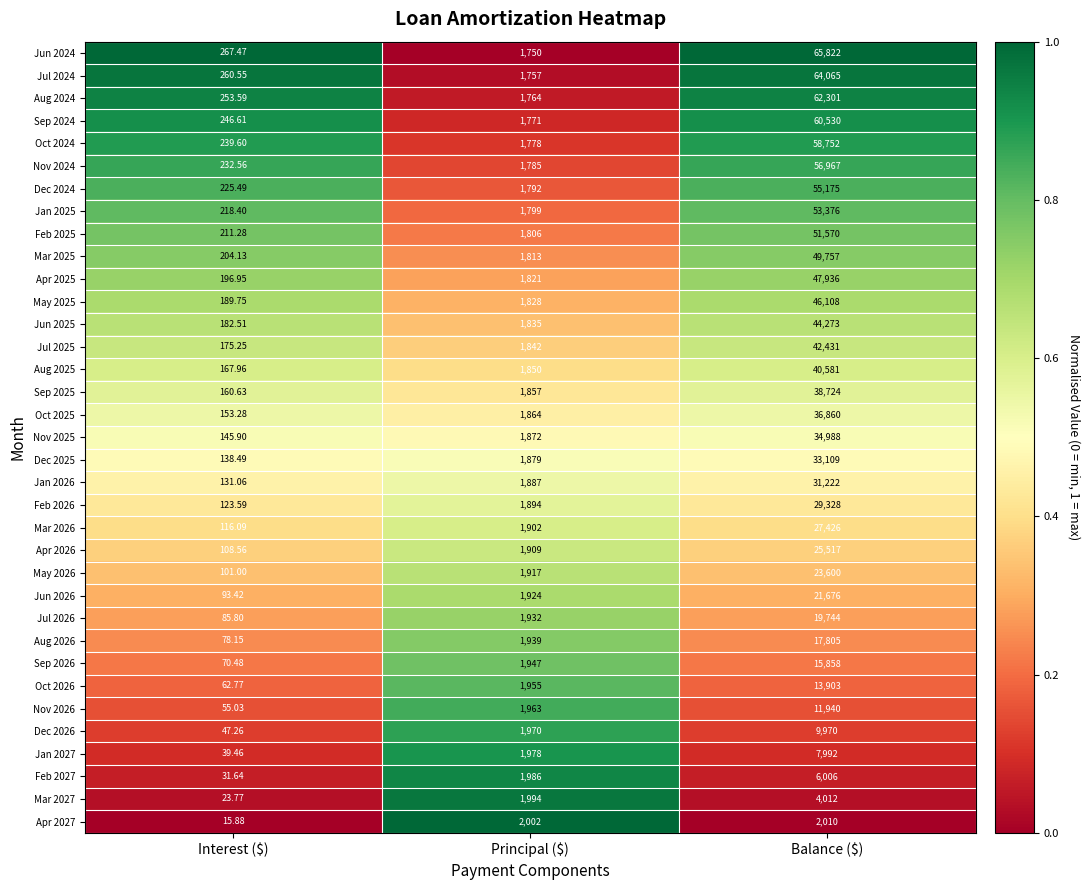

At which category is the sum across all series the highest?

Balance ($)